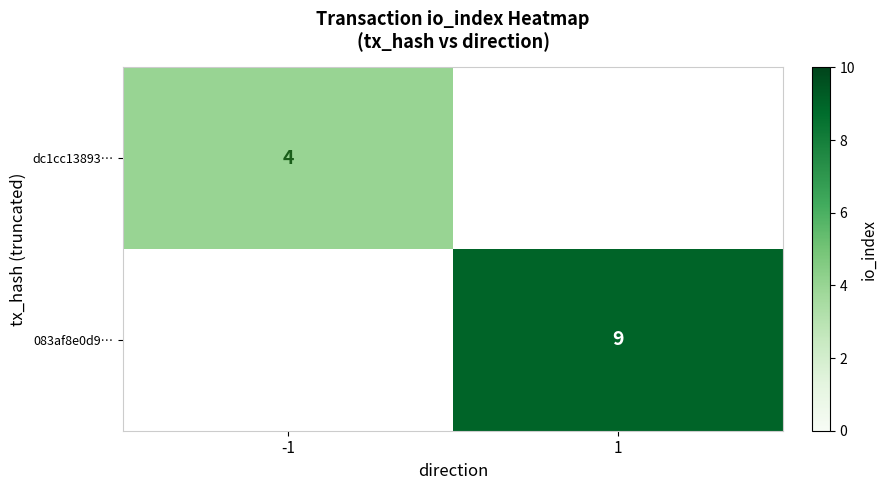

What is the smallest value displayed?

4.0